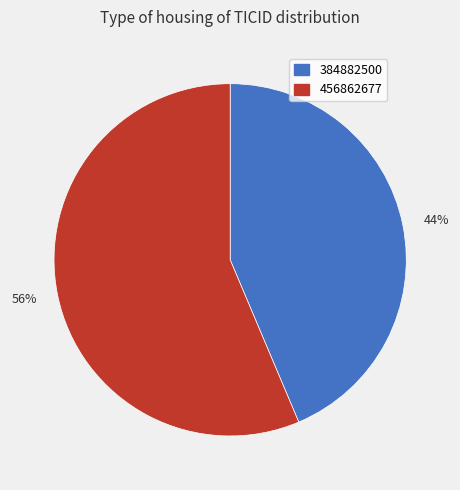

Approximately how many times larger is the value at 44% compared to 56%?

0.8